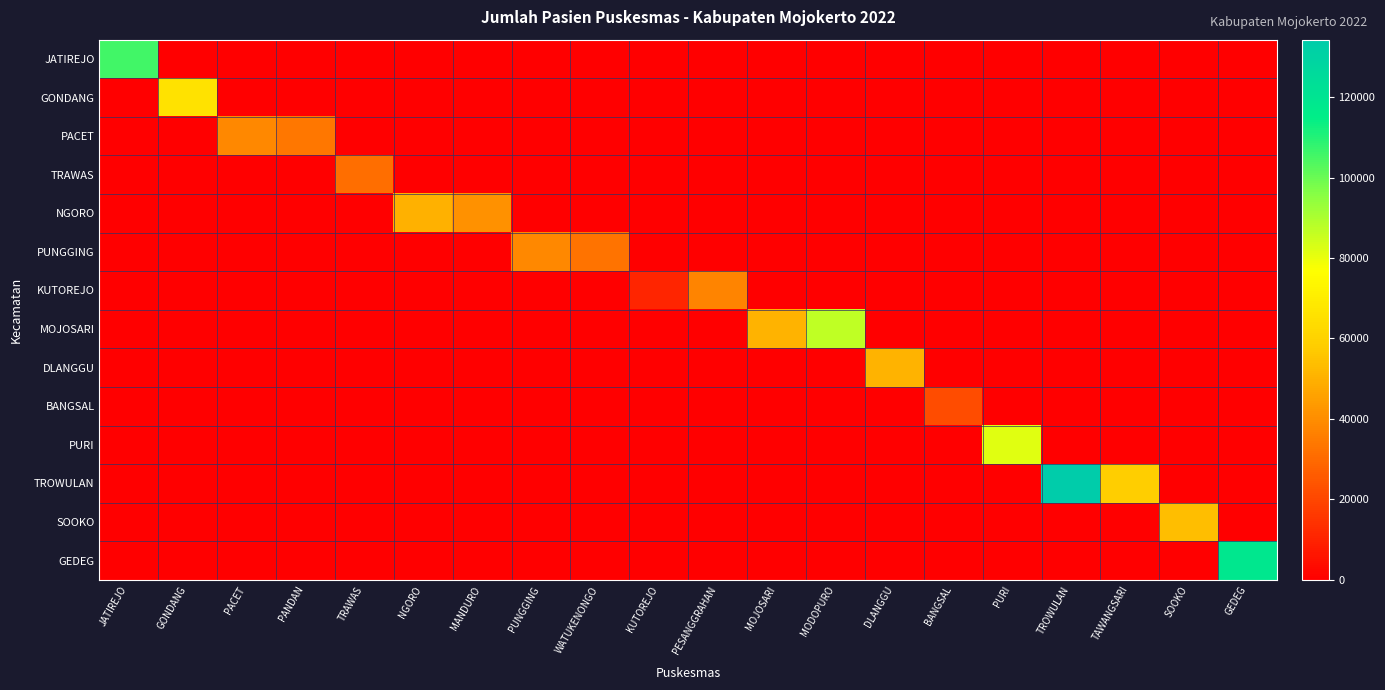

What is the difference between the highest and lowest values at PANDAN?

33611